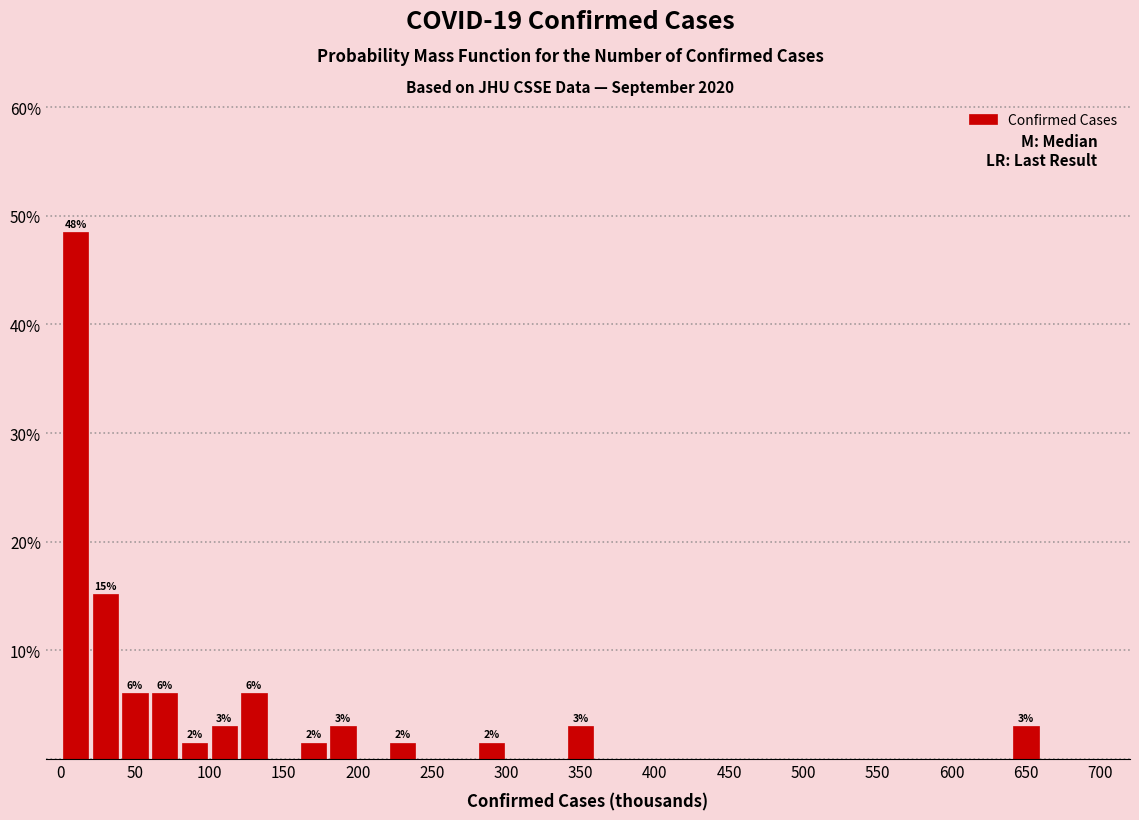

Which range on the x-axis has the tallest bar?

0 to 20